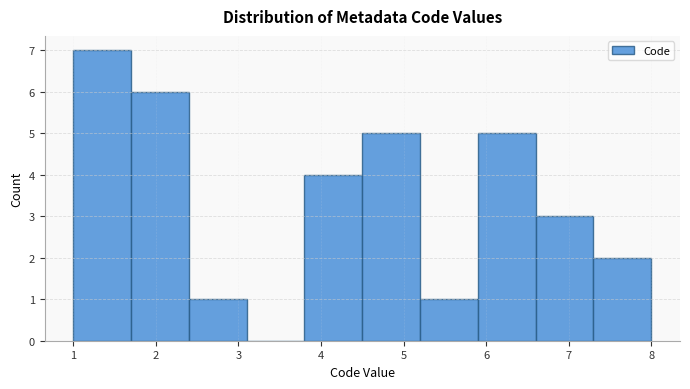

Reading left to right, transcribe this chart: for each bar, give the range it covers on the x-axis and its height. The values are not printed on the chart, so give them approximately, as read against the axis.

1.0 to 1.7: 7
1.7 to 2.4: 6
2.4 to 3.1: 1
3.1 to 3.8: 0
3.8 to 4.5: 4
4.5 to 5.2: 5
5.2 to 5.9: 1
5.9 to 6.6: 5
6.6 to 7.3: 3
7.3 to 8.0: 2